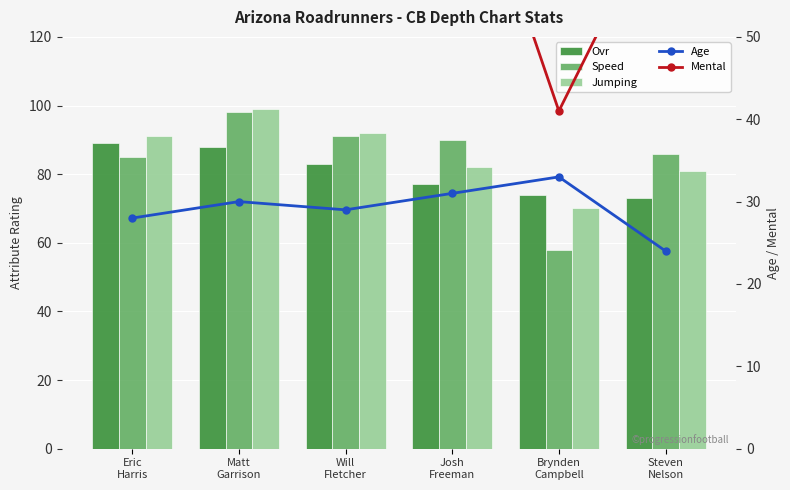

The value of Ovr at Brynden
Campbell is 74. True or false?

True